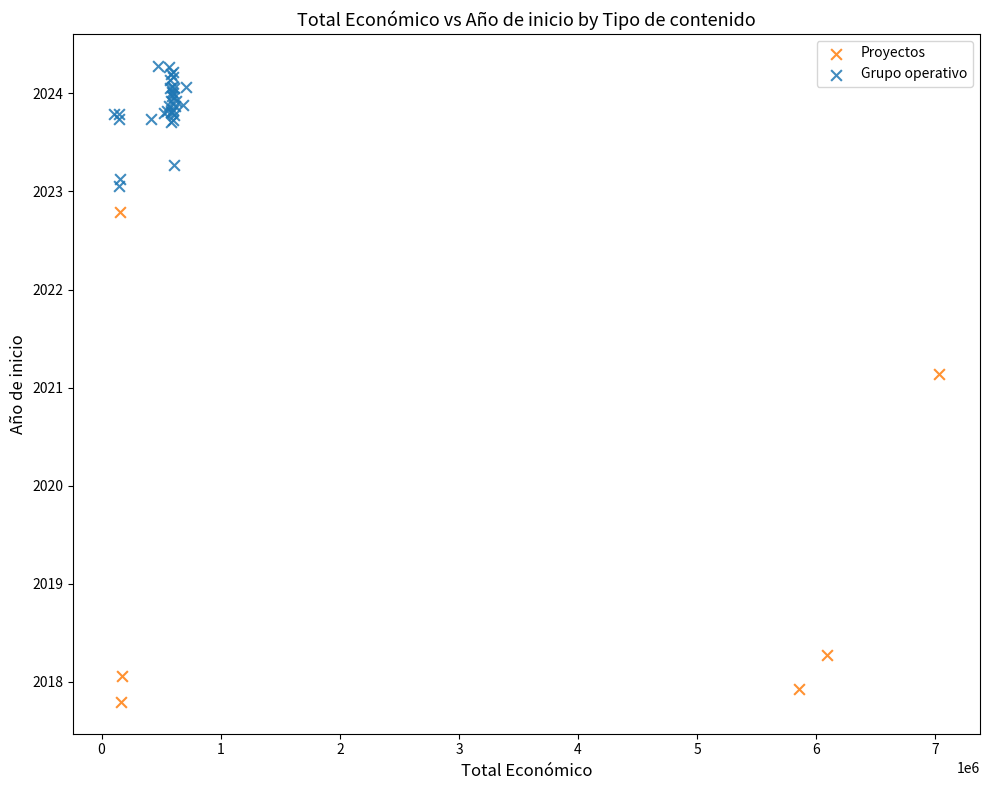

Which series reaches the minimum Y coordinate?

Proyectos